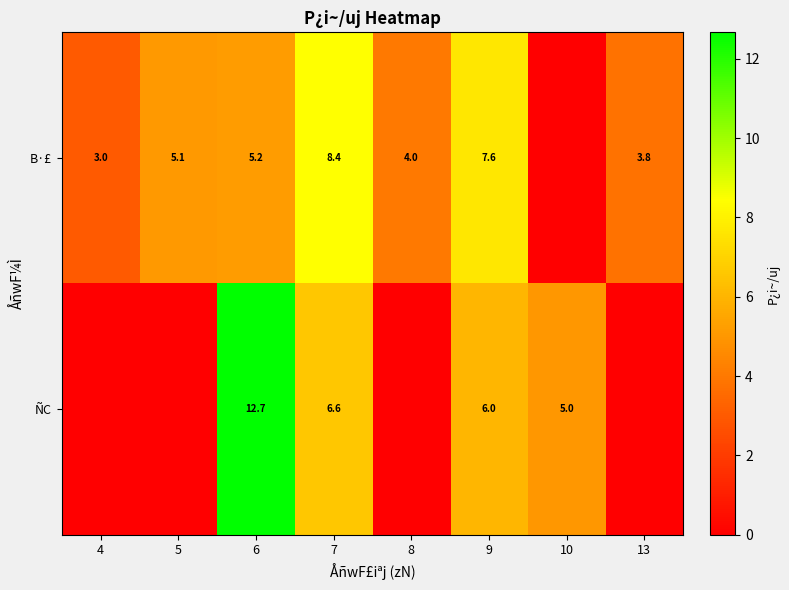

Is it true that ÑC equals 6.0 at 9?

True